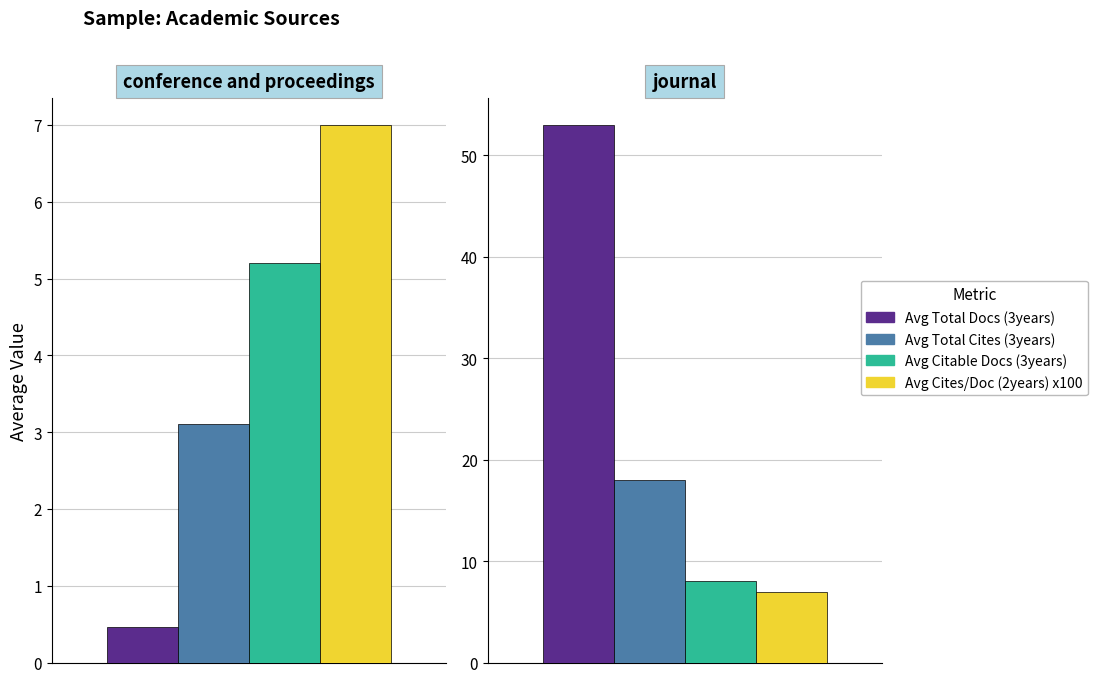

Between 4 and 10, which is larger?

10